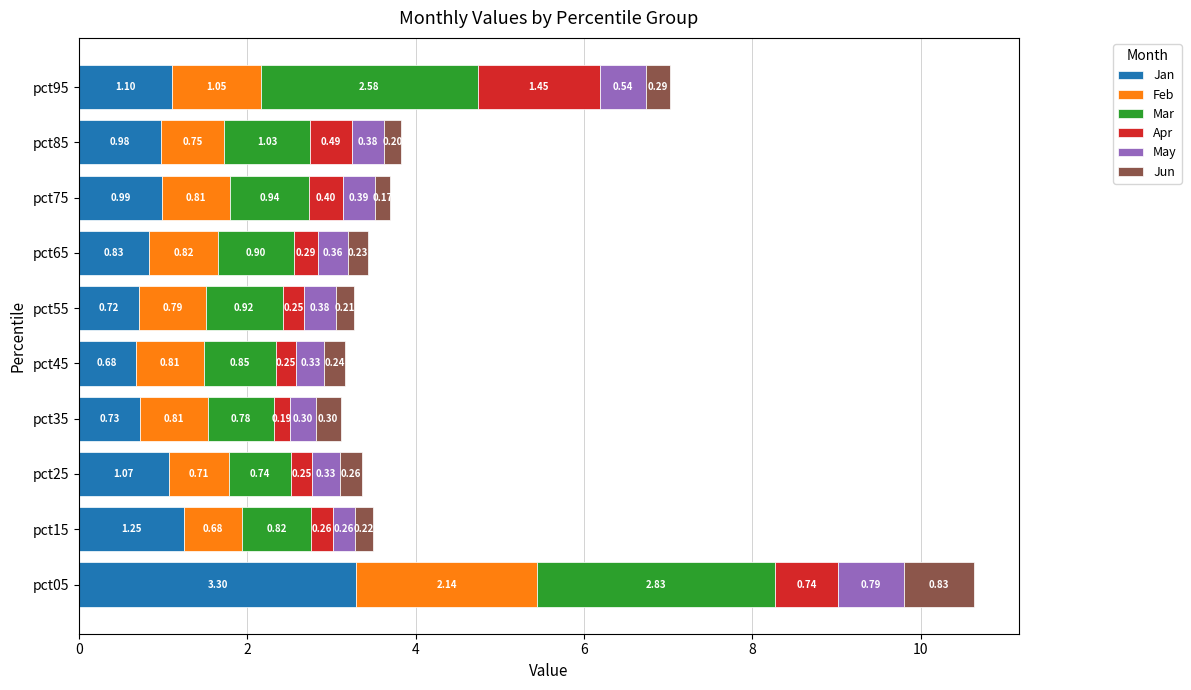

What is the total value across all series at pct45?

3.2